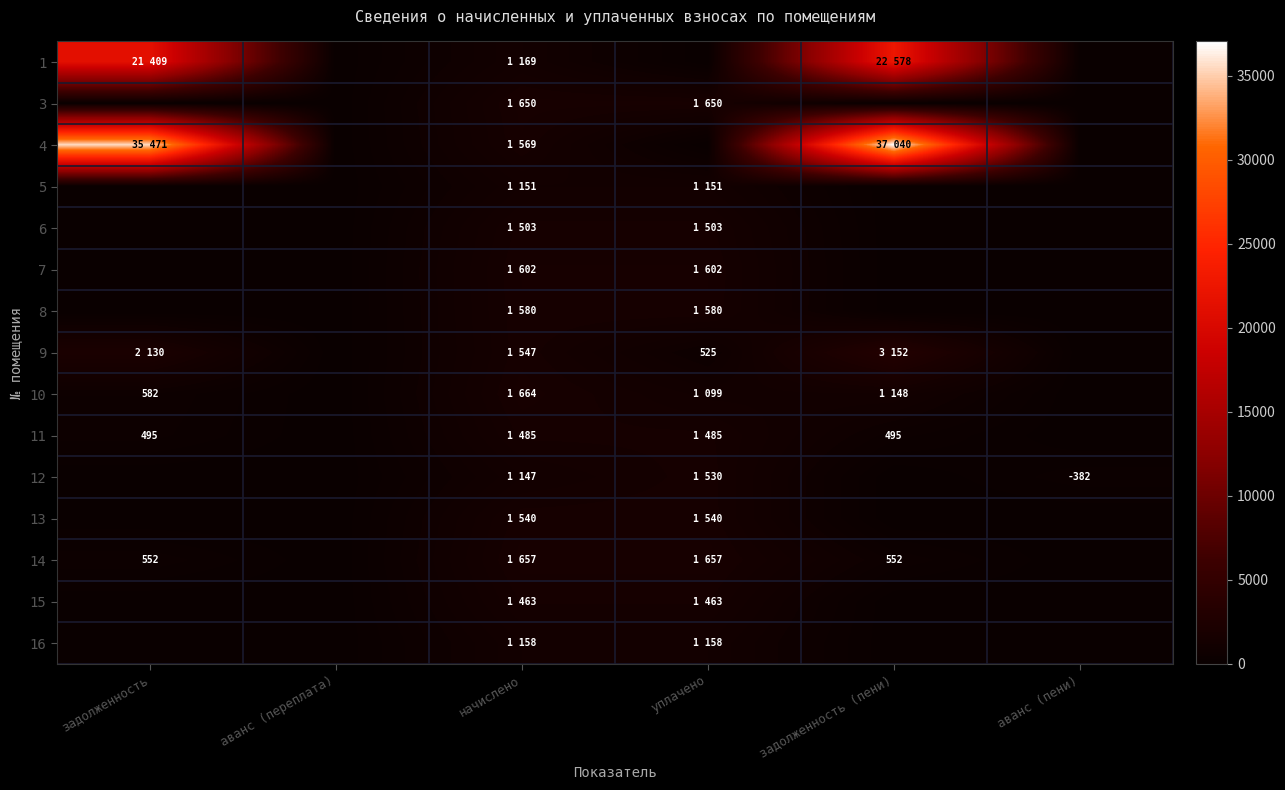

At which category is the sum across all series the highest?

задолженность (пени)